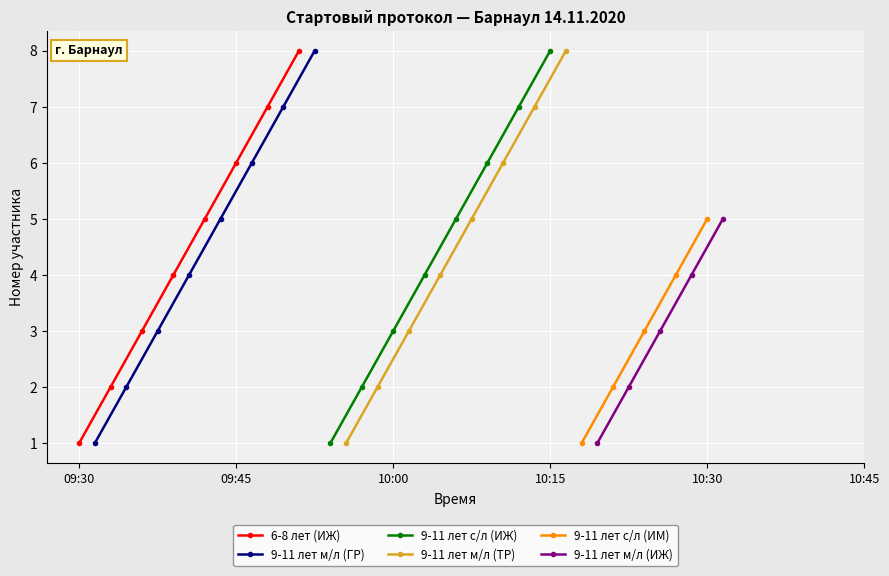

Is this an area chart (filled region under the line)?

No